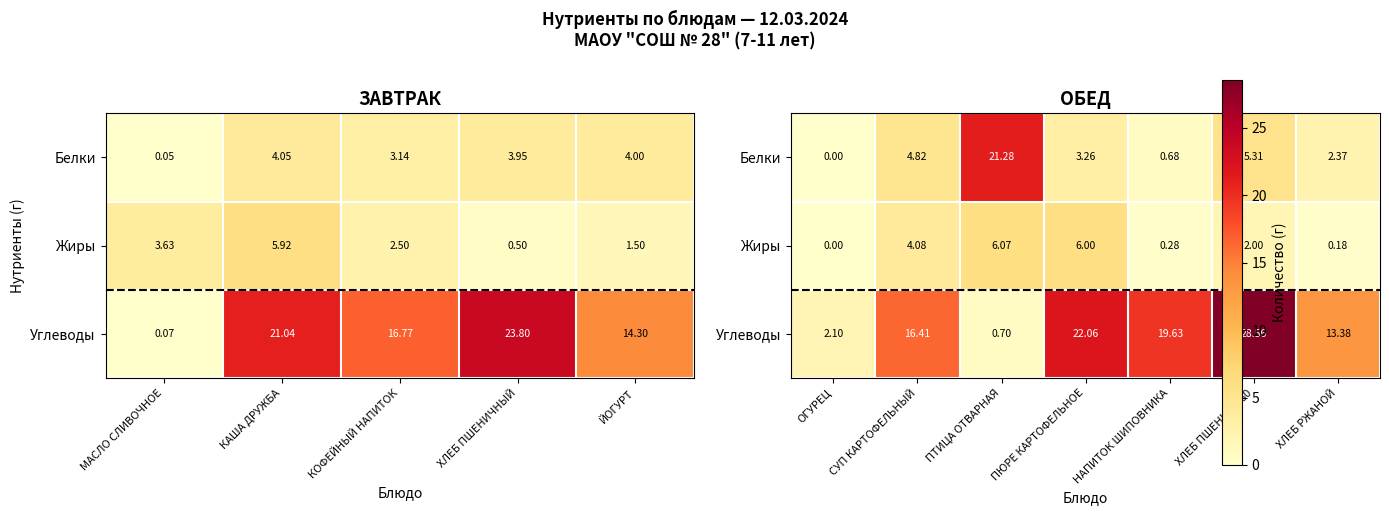

List the series in order of their overall mean, highest first.

Углеводы, Белки, Жиры